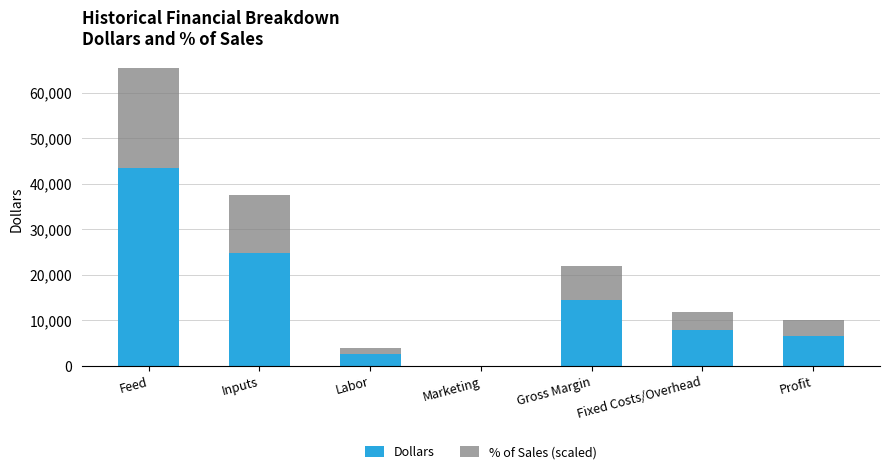

What is the total value across all series at Inputs?

37451.0